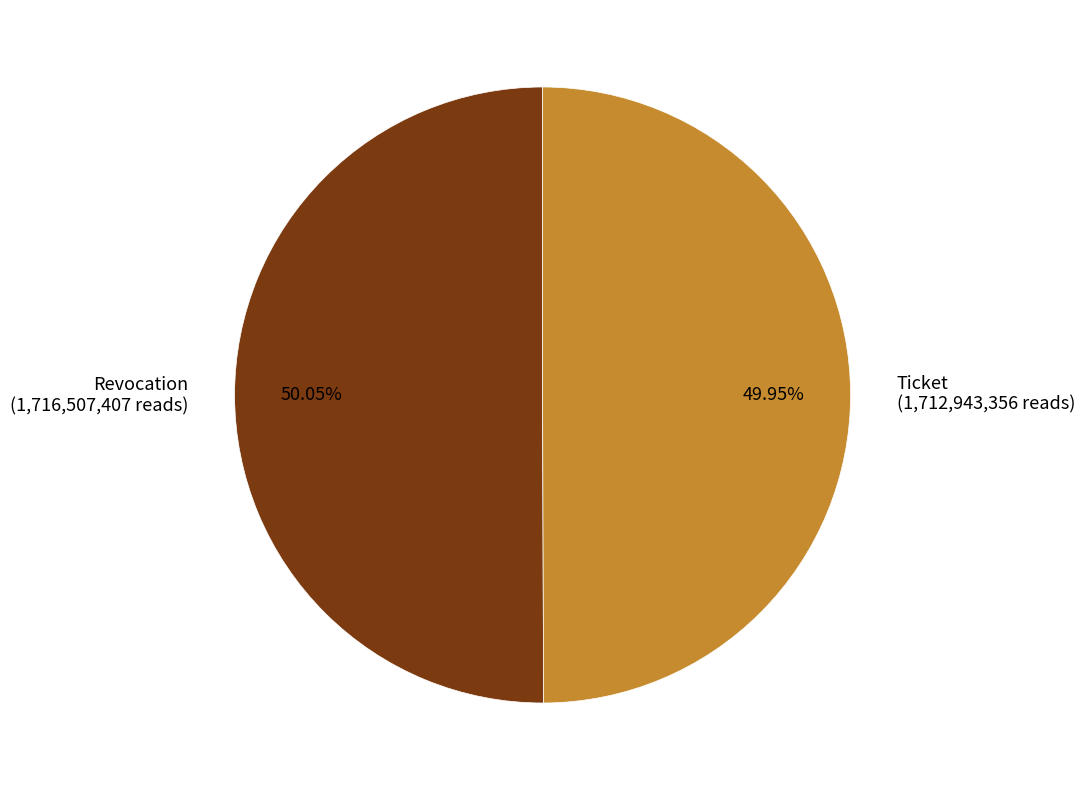

Does any single category account for the majority?

Yes